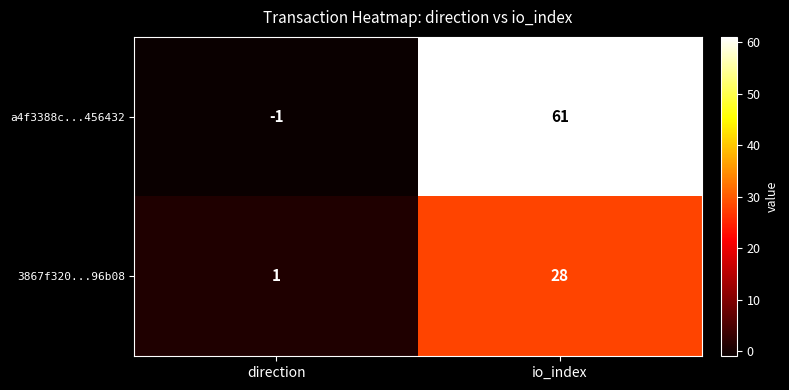

Is it true that a4f3388c...456432 equals -1 at direction?

True